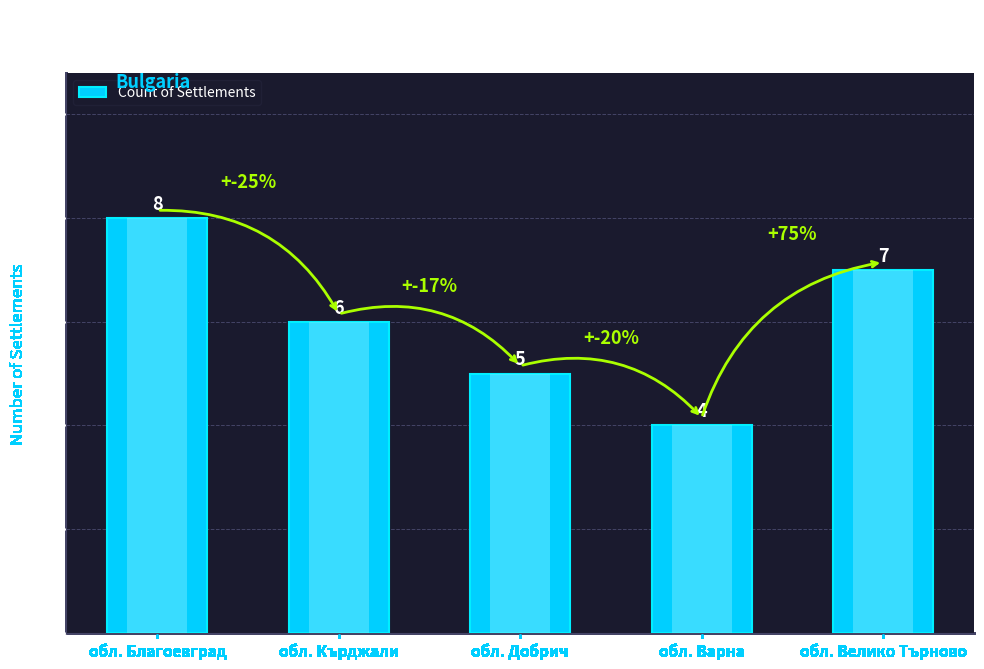

Reading right to left, extract all data points from this chart.

обл. Велико Търново=7	обл. Варна=4	обл. Добрич=5	обл. Кърджали=6	обл. Благоевград=8